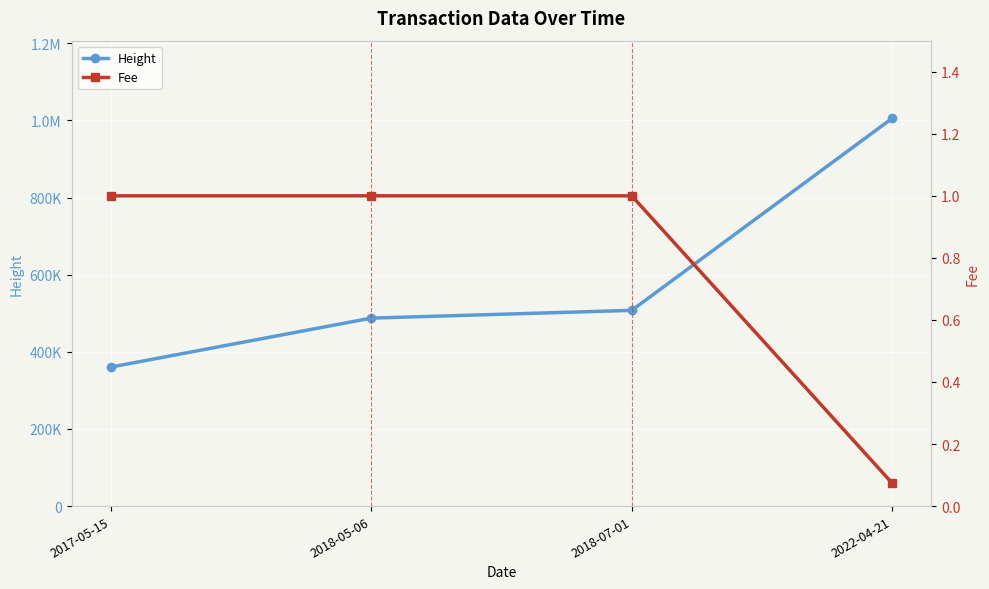

What is the sum of the Fee values at 2018-05-06 and 2022-04-21?

1.1